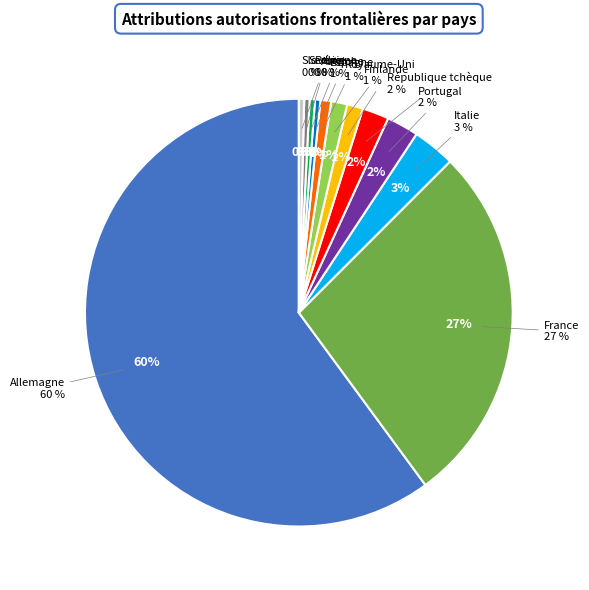

Count the number of slices in the pie.

12